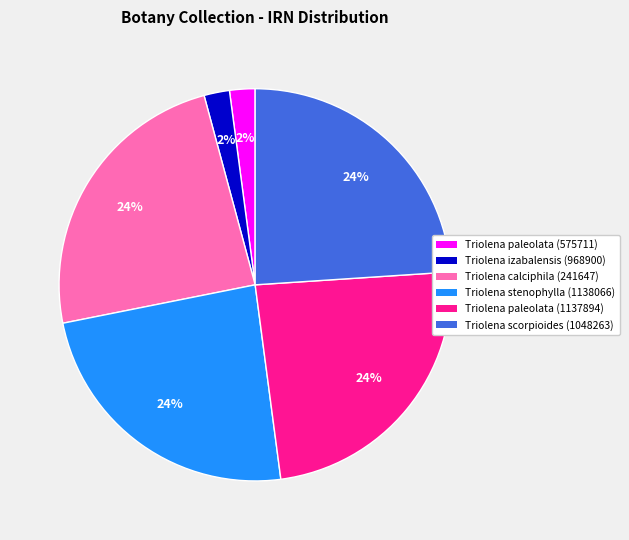

Combined, do Triolena scorpioides (1048263) and Triolena izabalensis (968900) account for over 50%?

No